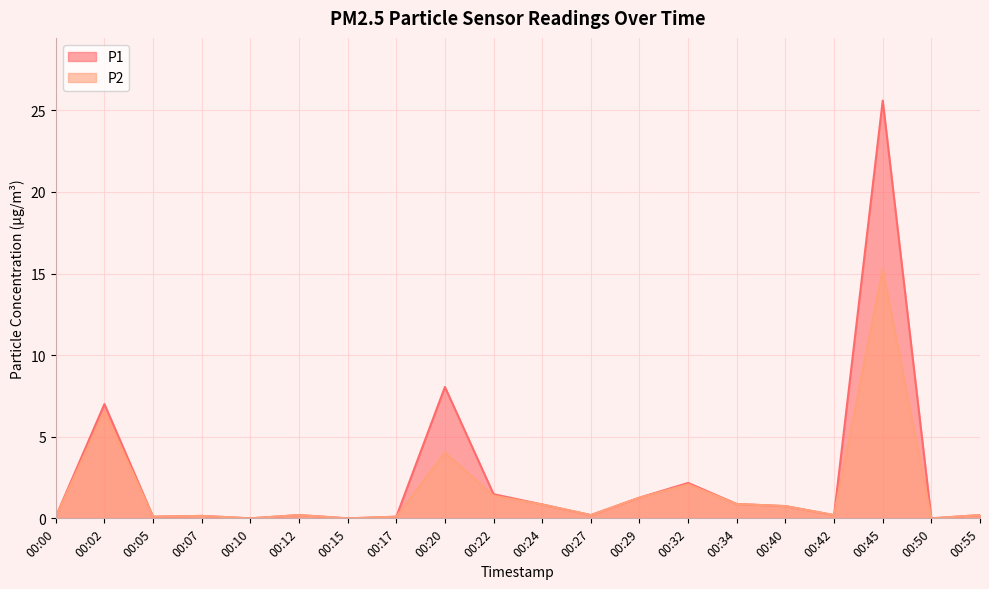

Which label corresponds to the largest value in the chart?

00:45